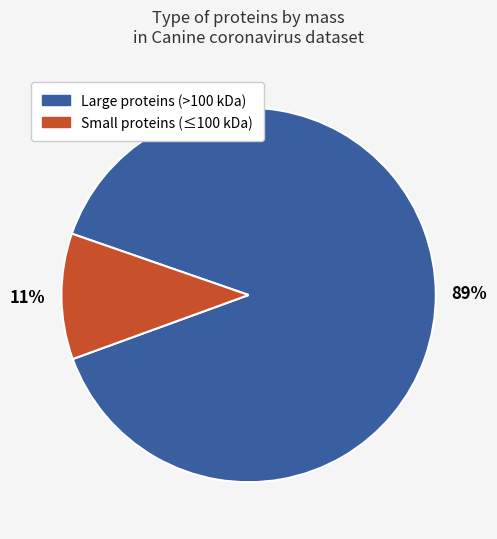

To the nearest percent, what is the difference between the largest and smallest slice percentages?

78%